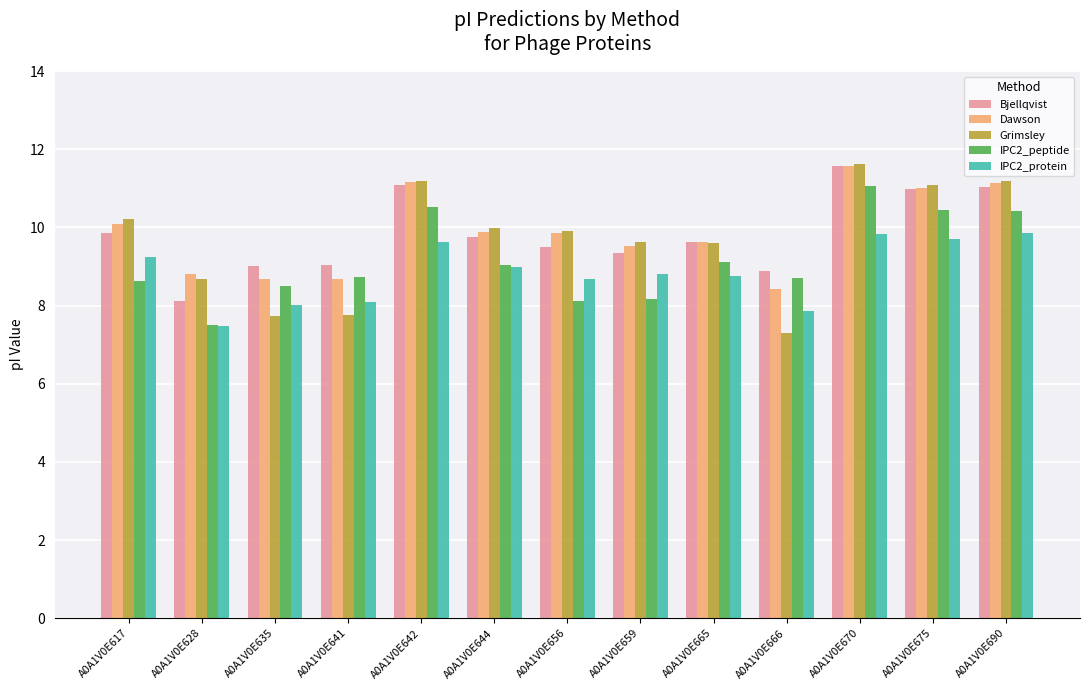

True or false: IPC2_protein has a value of 8.1 at A0A1V0E641.

True